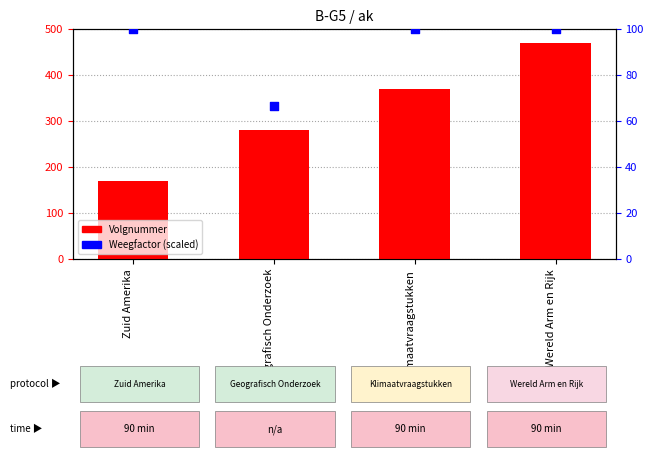

Which series has the largest Y range (max minus min)?

Volgnummer